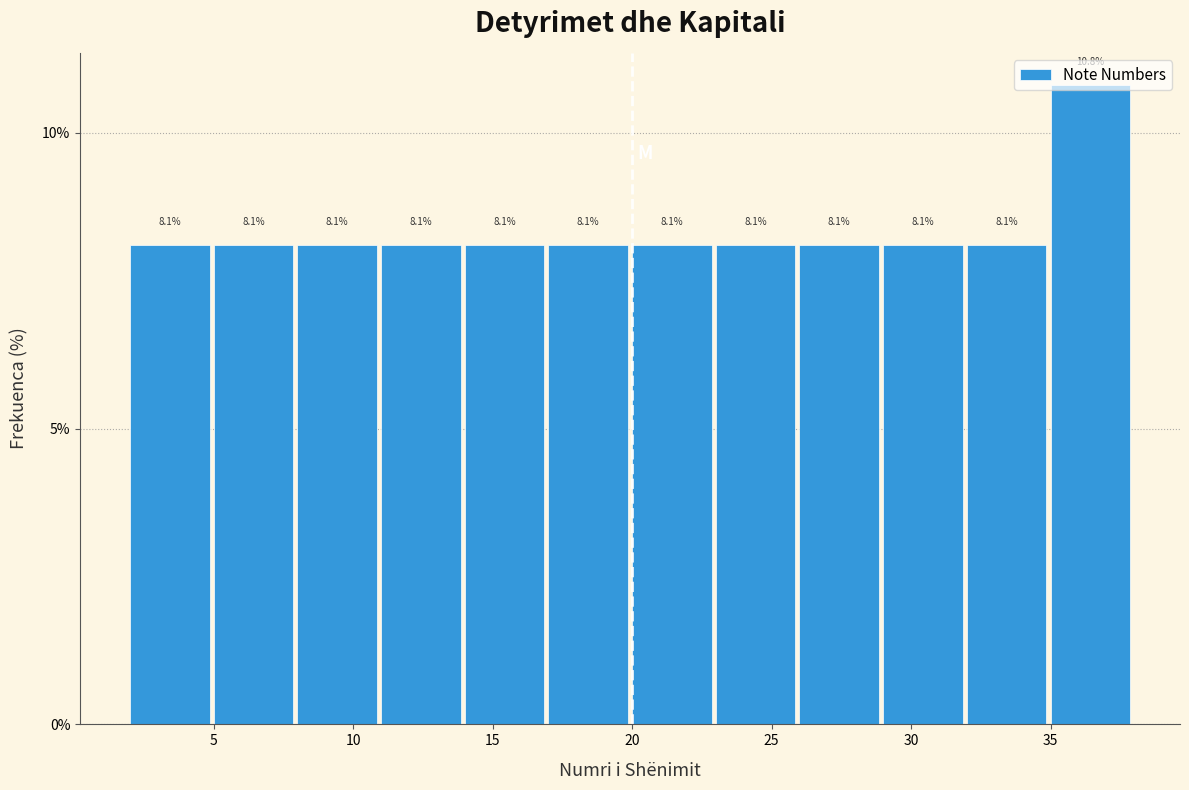

Reading left to right, list every bar in this chart as the range it spans on the x-axis followed by its height.

2 to 5: 8.1
5 to 8: 8.1
8 to 11: 8.1
11 to 14: 8.1
14 to 17: 8.1
17 to 20: 8.1
20 to 23: 8.1
23 to 26: 8.1
26 to 29: 8.1
29 to 32: 8.1
32 to 35: 8.1
35 to 38: 10.8